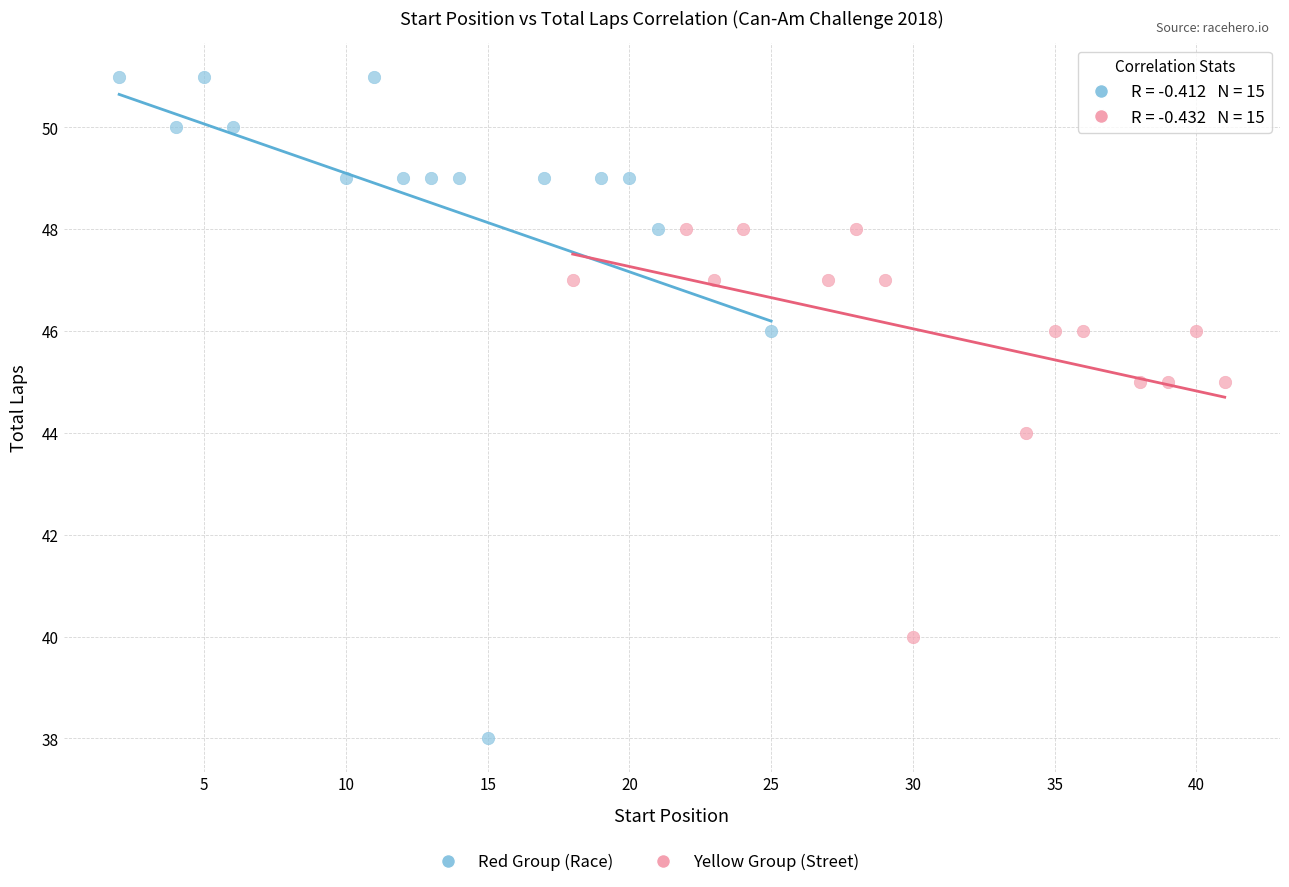

Which series has the largest Y range (max minus min)?

Red Group (Race)